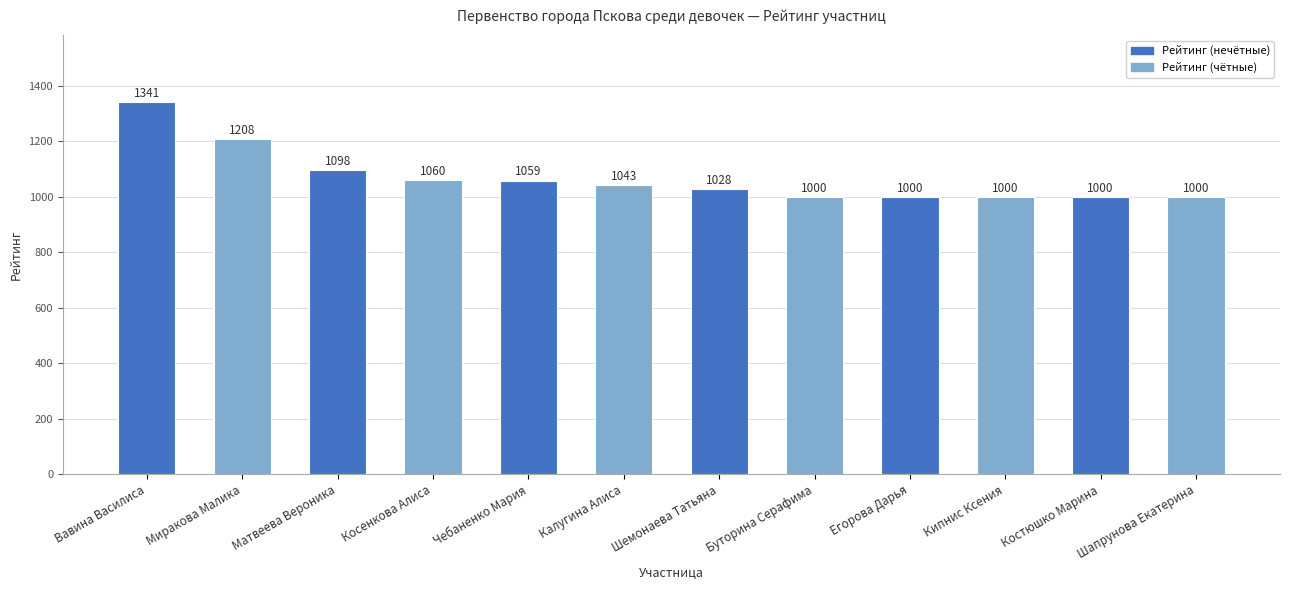

Between Шапрунова Екатерина and Чебаненко Мария, which is larger?

Чебаненко Мария